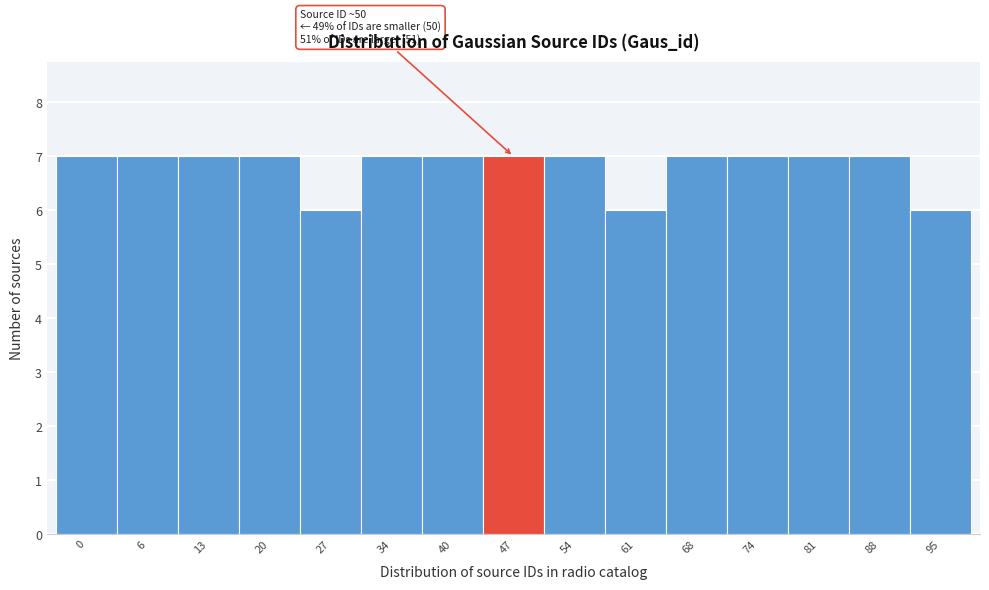

Reading right to left, transcribe all the data shown in this chart.

6	7	7	7	7	6	7	7	7	7	6	7	7	7	7